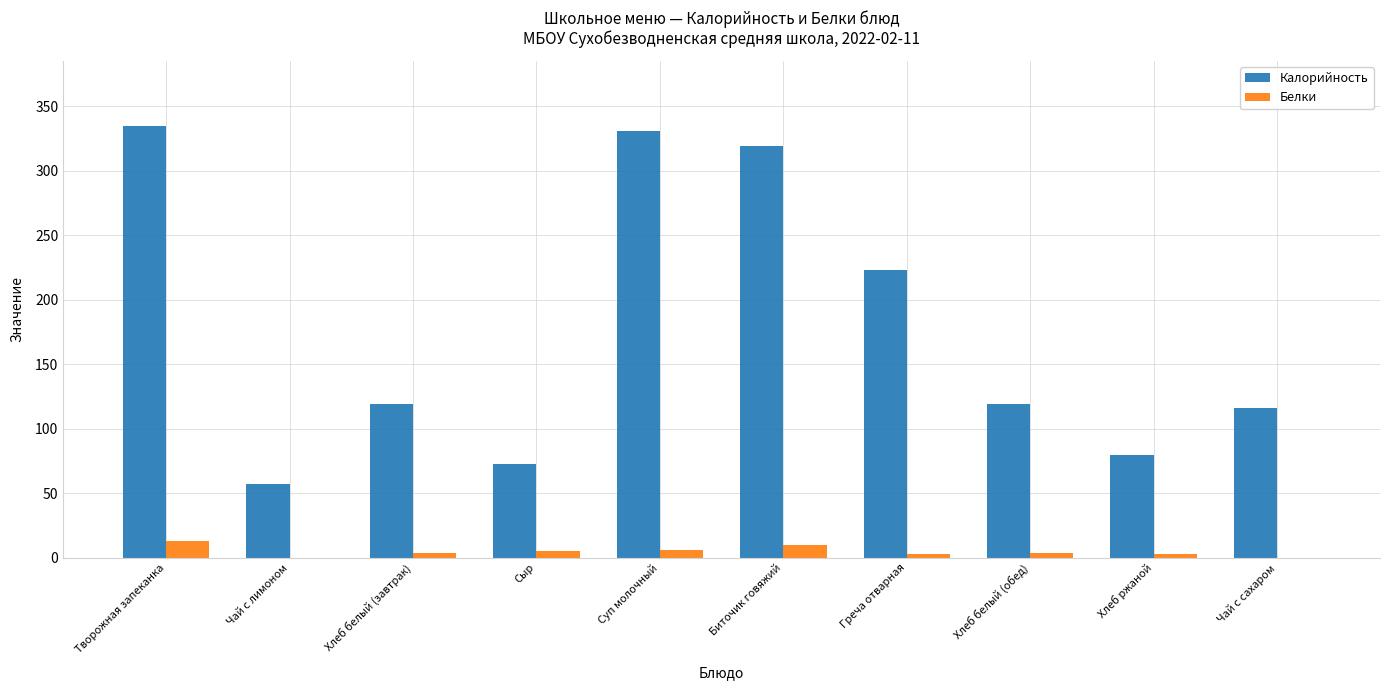

Is it true that Белки equals 4 at Хлеб белый (завтрак)?

True